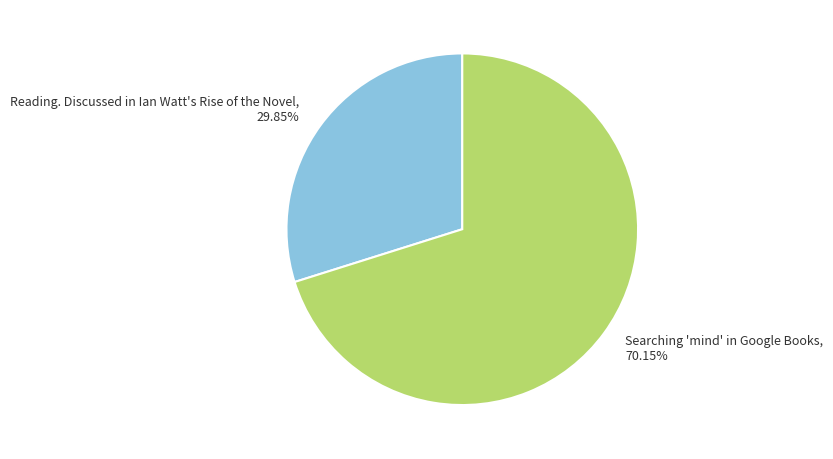

Is Searching 'mind' in Google Books the majority of the pie?

Yes